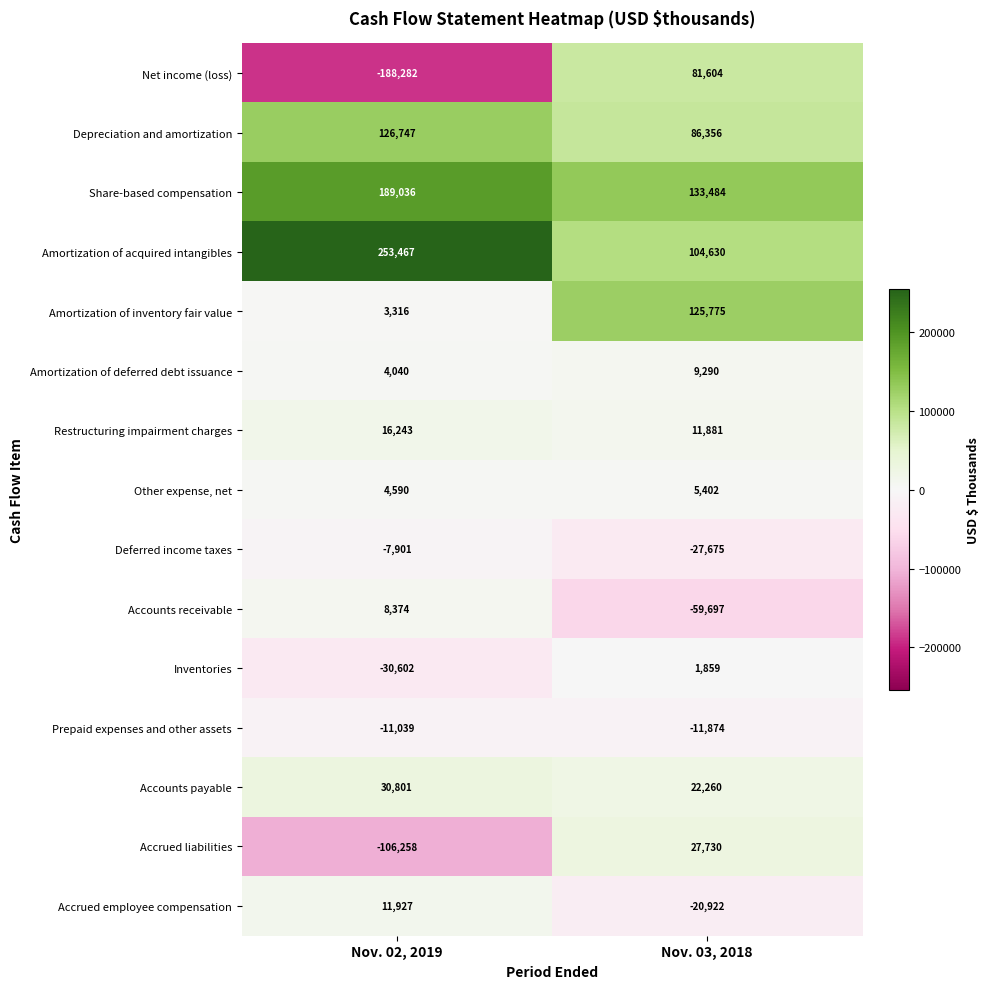

Reading left to right, transcribe all the data shown in this chart.

Net income (loss): Nov. 02, 2019=-188282	Nov. 03, 2018=81604
Depreciation and amortization: Nov. 02, 2019=126747	Nov. 03, 2018=86356
Share-based compensation: Nov. 02, 2019=189036	Nov. 03, 2018=133484
Amortization of acquired intangibles: Nov. 02, 2019=253467	Nov. 03, 2018=104630
Amortization of inventory fair value: Nov. 02, 2019=3316	Nov. 03, 2018=125775
Amortization of deferred debt issuance: Nov. 02, 2019=4040	Nov. 03, 2018=9290
Restructuring impairment charges: Nov. 02, 2019=16243	Nov. 03, 2018=11881
Other expense, net: Nov. 02, 2019=4590	Nov. 03, 2018=5402
Deferred income taxes: Nov. 02, 2019=-7901	Nov. 03, 2018=-27675
Accounts receivable: Nov. 02, 2019=8374	Nov. 03, 2018=-59697
Inventories: Nov. 02, 2019=-30602	Nov. 03, 2018=1859
Prepaid expenses and other assets: Nov. 02, 2019=-11039	Nov. 03, 2018=-11874
Accounts payable: Nov. 02, 2019=30801	Nov. 03, 2018=22260
Accrued liabilities: Nov. 02, 2019=-106258	Nov. 03, 2018=27730
Accrued employee compensation: Nov. 02, 2019=11927	Nov. 03, 2018=-20922